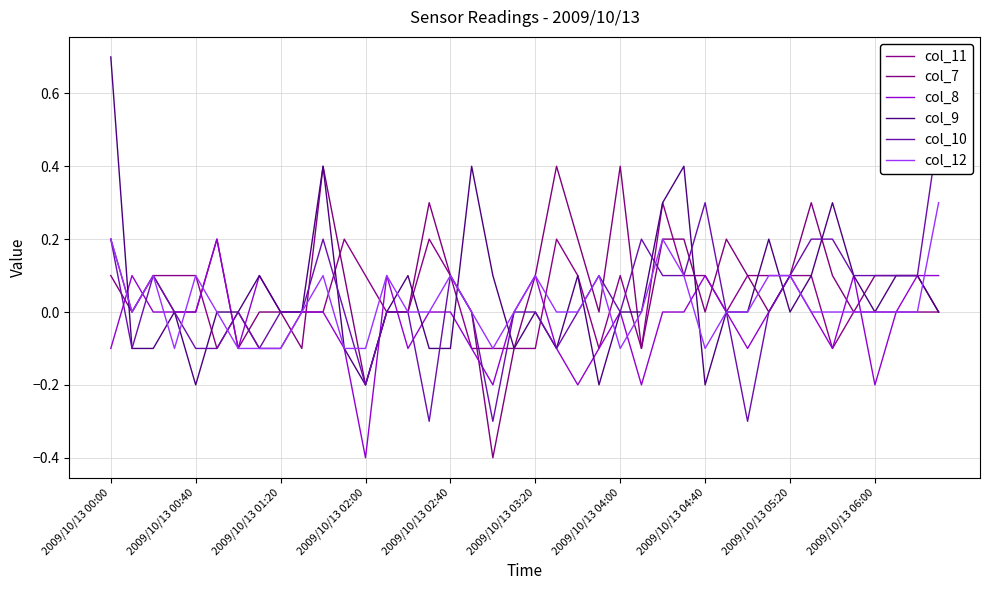

How many values in the col_12 series exceed 0?

13